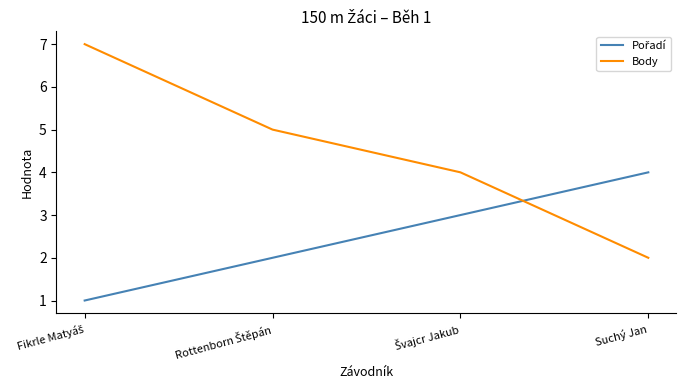

True or false: Body has more than 1 points higher than both neighbors.

False